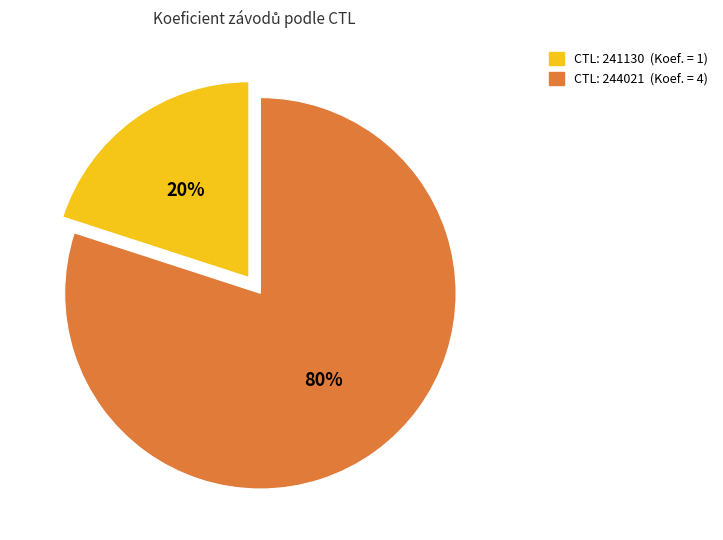

To the nearest percent, what is the average slice percentage?

50%